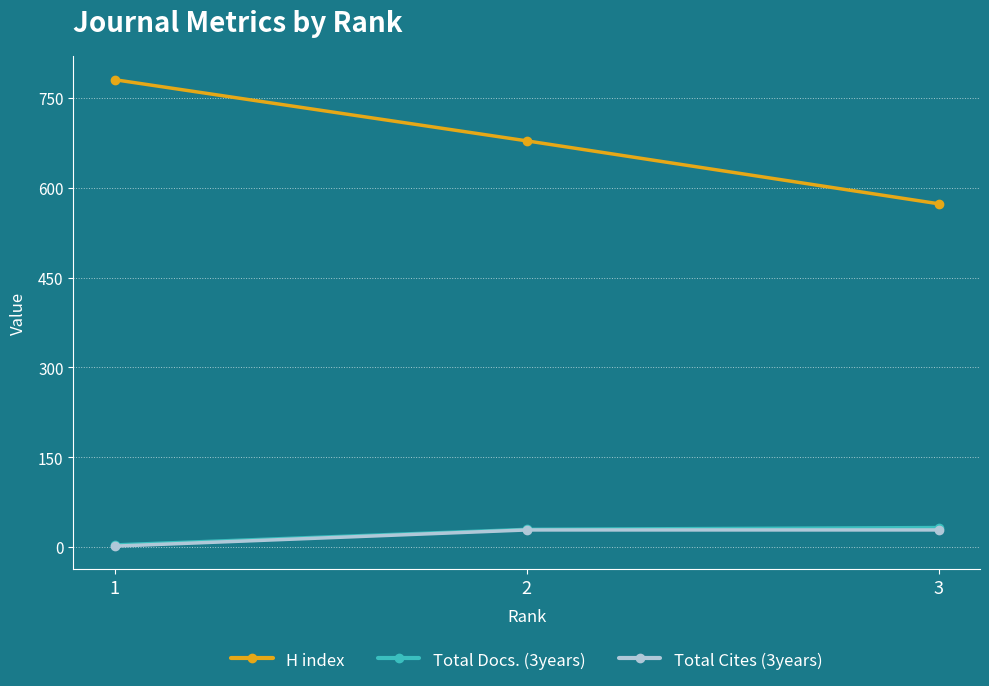

The value of H index at 2 is 678. True or false?

True